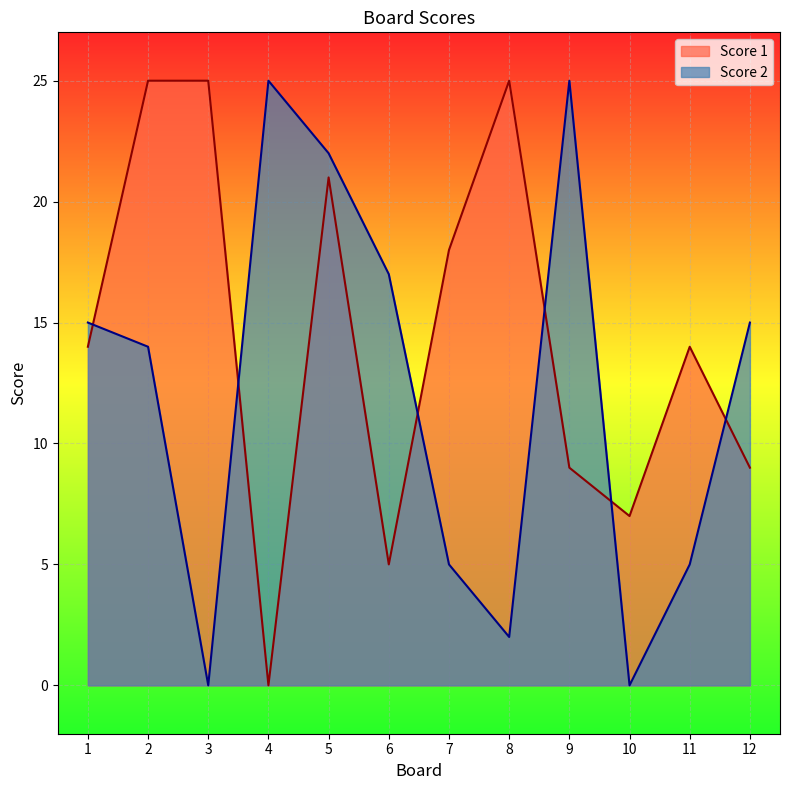

List the series in order of their peak value, highest first.

Score 1, Score 2